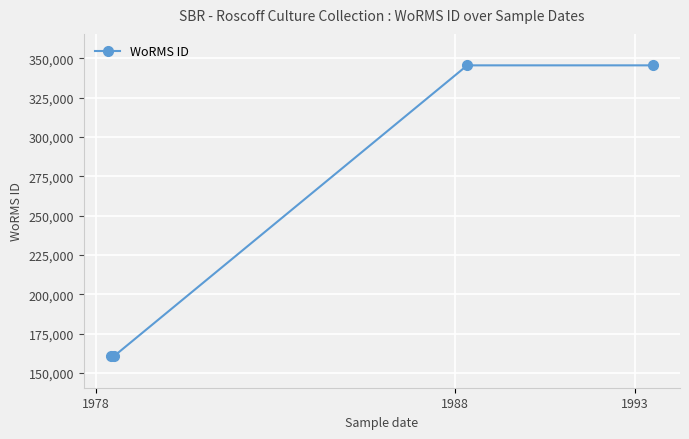

True or false: the data has more than 2 interior local peaks.

False